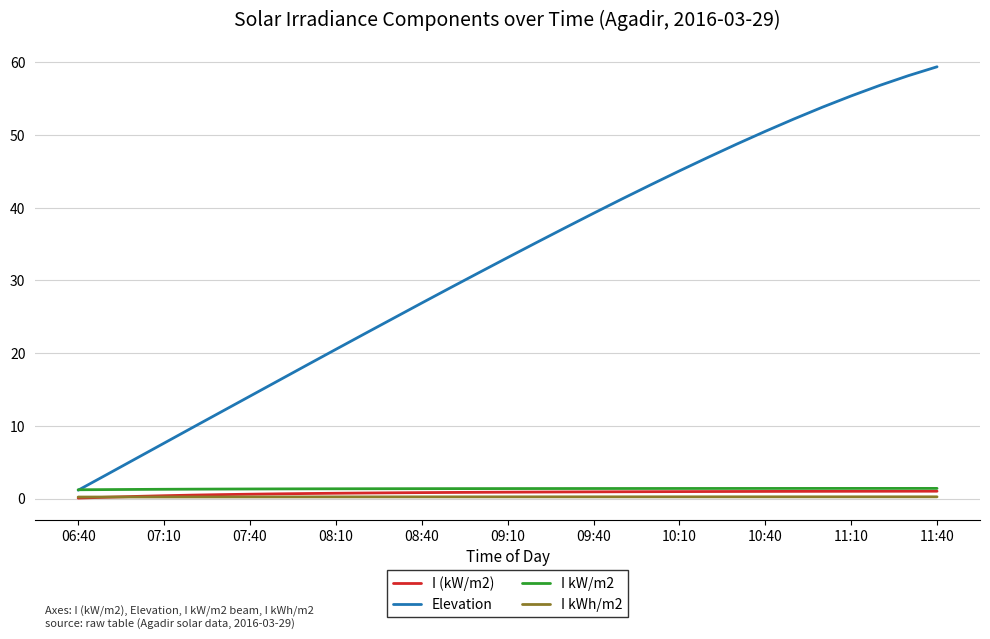

Which series has the largest total across all categories?

Elevation